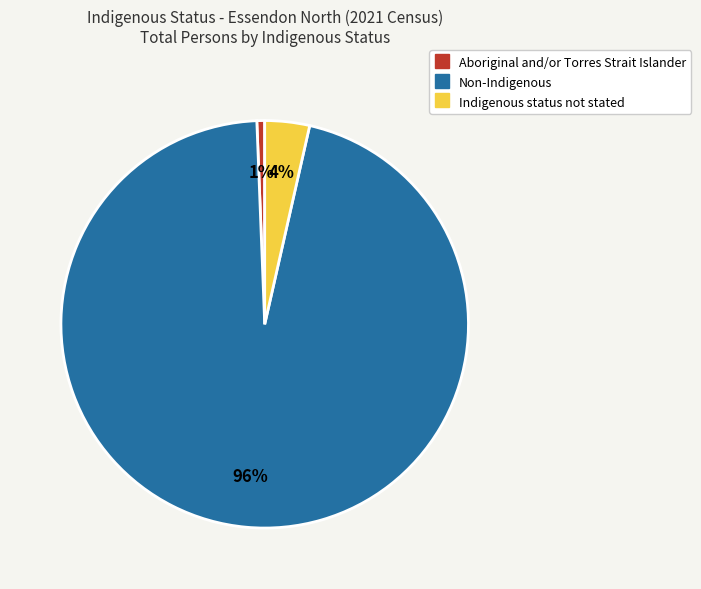

Which slice is the smallest?

Aboriginal and/or Torres Strait Islander